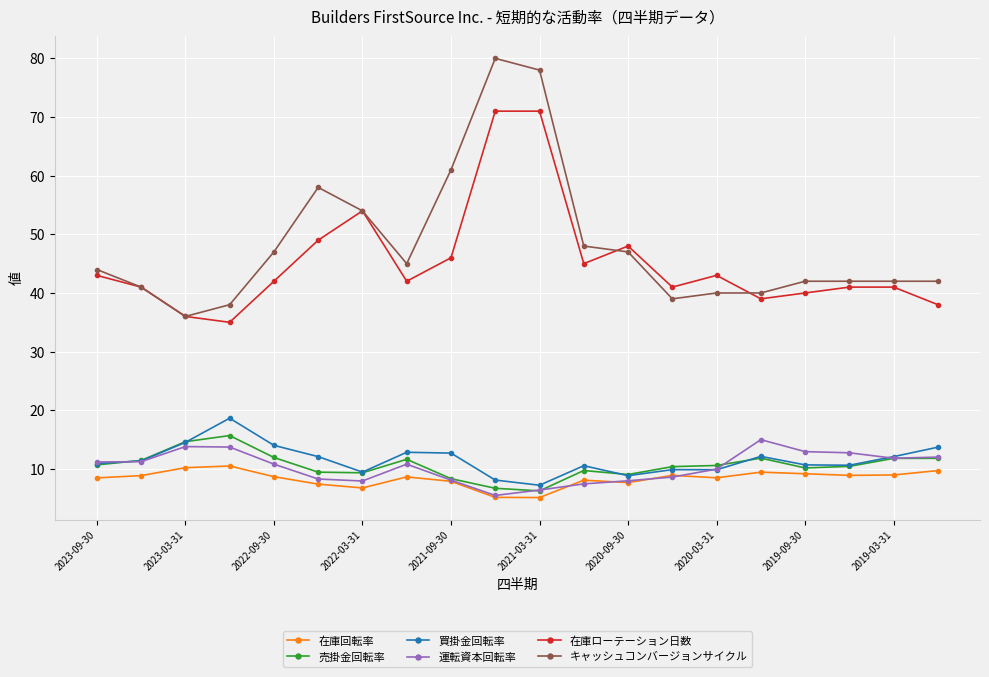

Does the chart have visible grid lines?

Yes